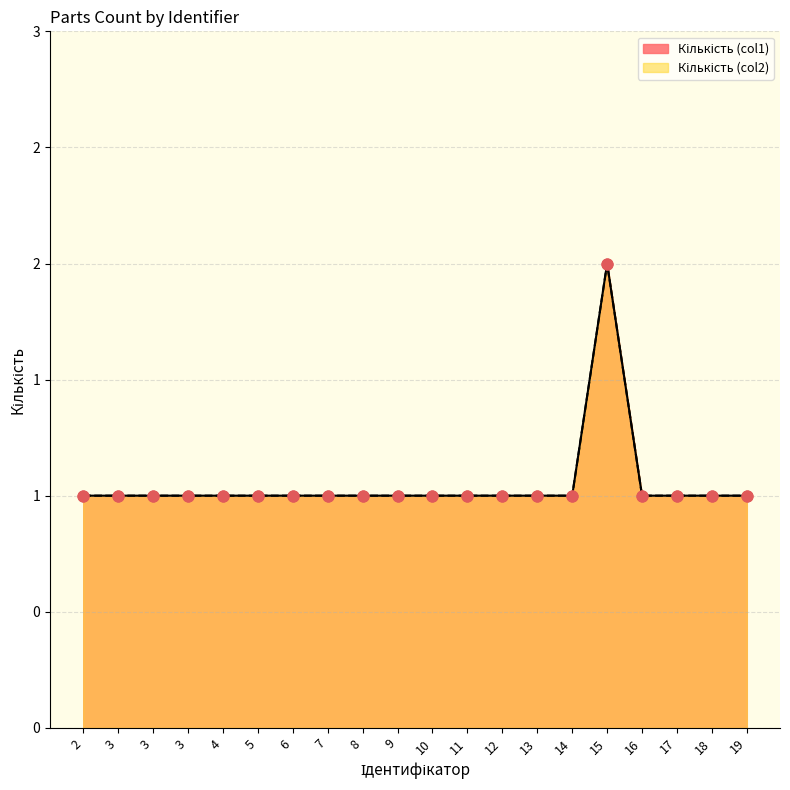

What are all the series names shown in the legend?

Кількість (col1), Кількість (col2)